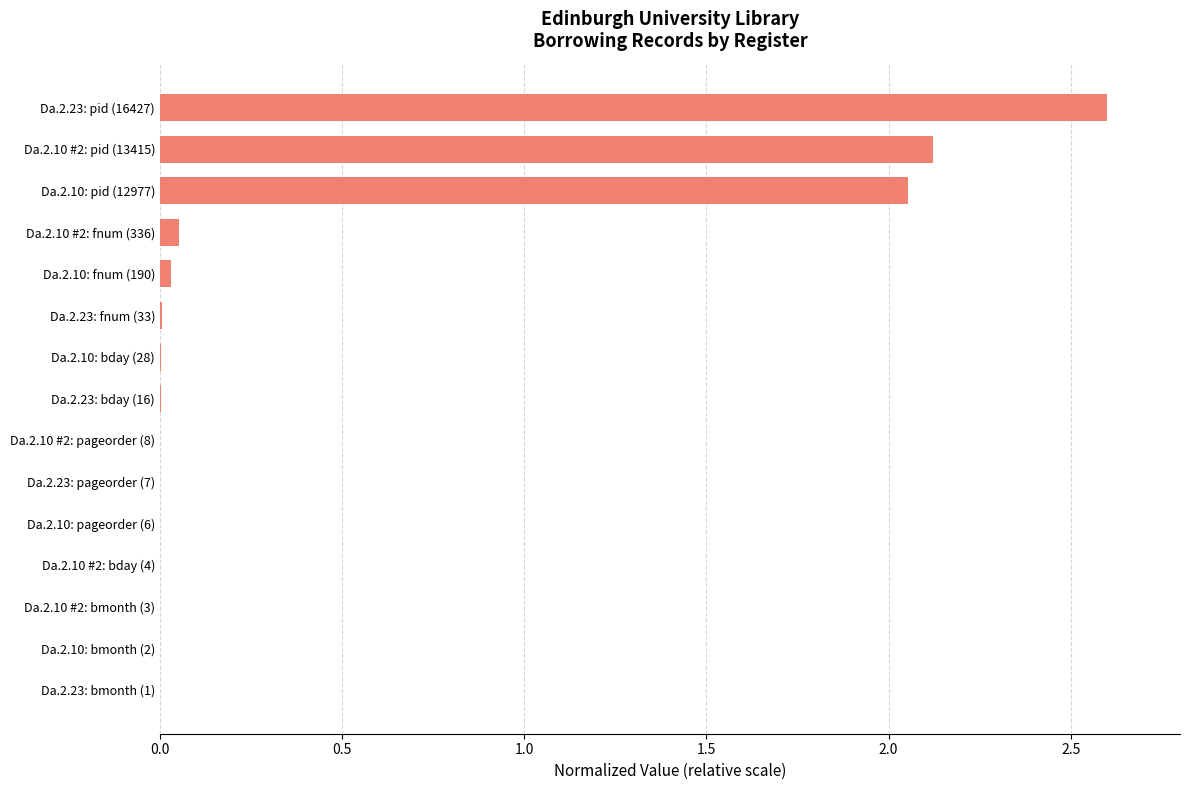

True or false: the data shows 0.0 at Da.2.10: bmonth (2).

True